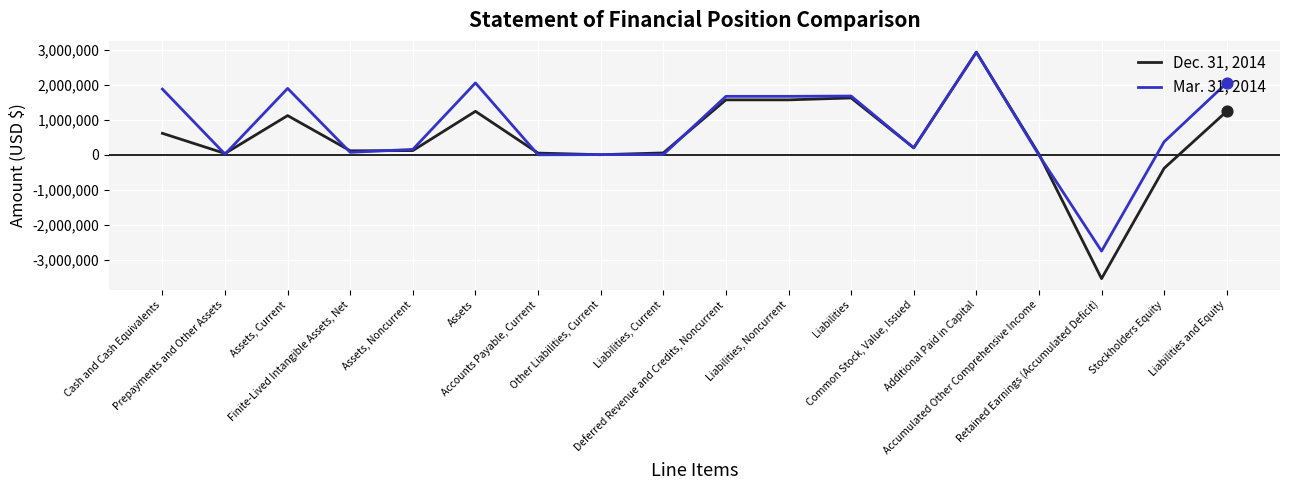

What are all the series names shown in the legend?

Dec. 31, 2014, Mar. 31, 2014